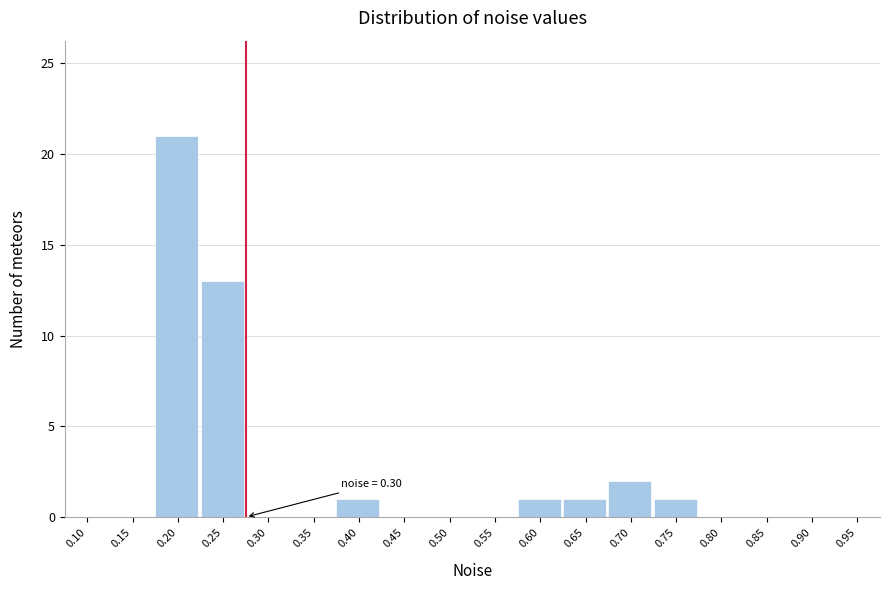

Reading left to right, transcribe all the data shown in this chart.

0.10=0	0.15=0	0.20=21	0.25=13	0.30=0	0.35=0	0.40=1	0.45=0	0.50=0	0.55=0	0.60=1	0.65=1	0.70=2	0.75=1	0.80=0	0.85=0	0.90=0	0.95=0